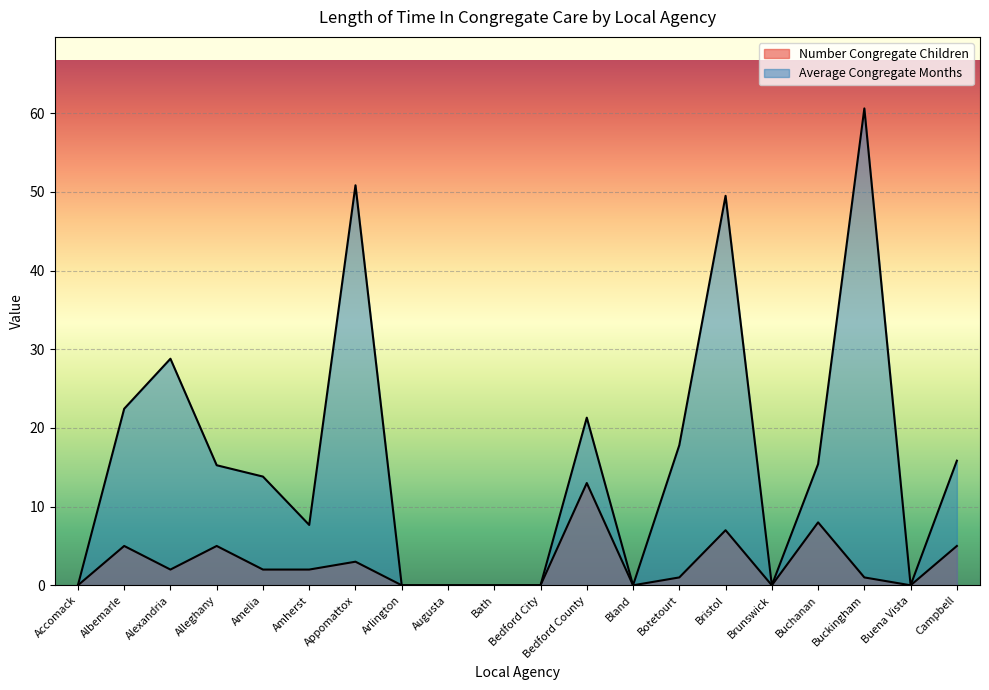

How many values in the Average Congregate Months series are below 15?

10